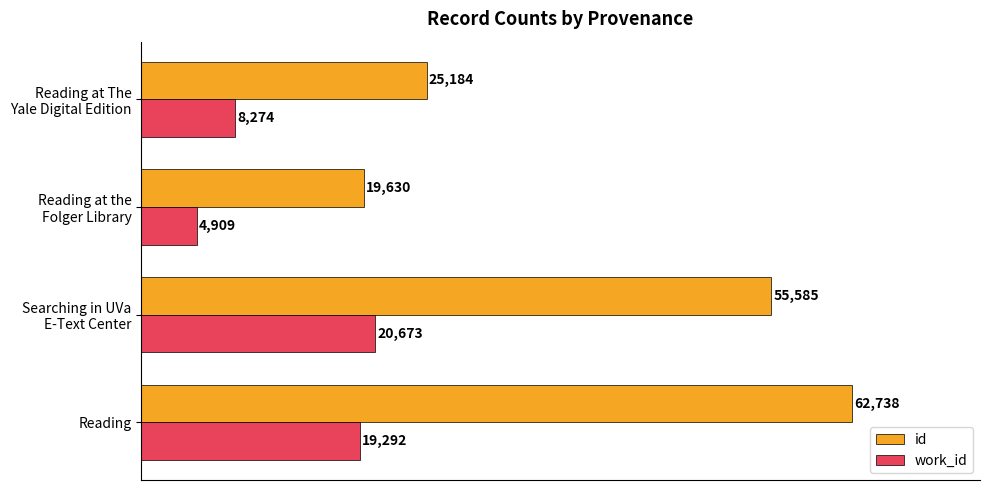

What is the highest value of the id series?

62738